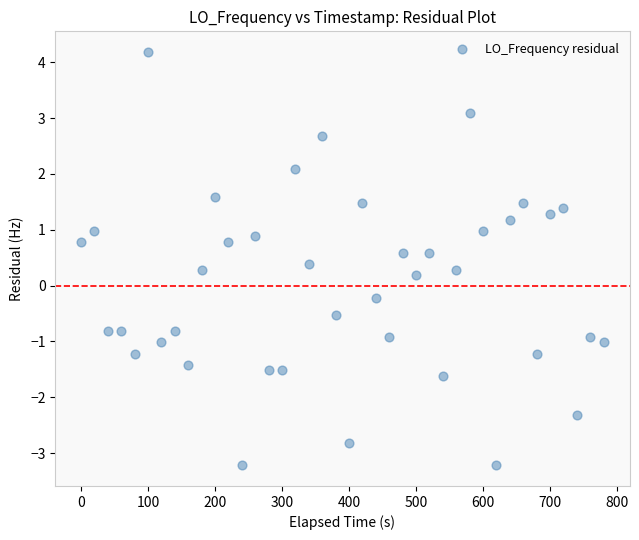

What is the range of X values (max minus min)?

780.2